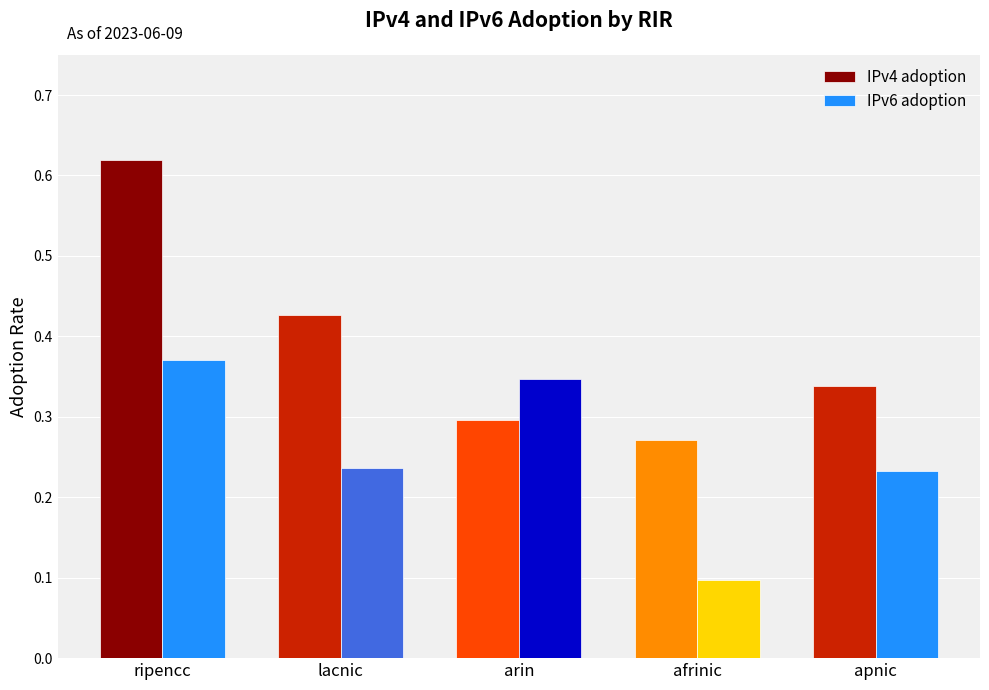

List the labels in order of IPv4 adoption value, largest first.

ripencc, lacnic, apnic, arin, afrinic